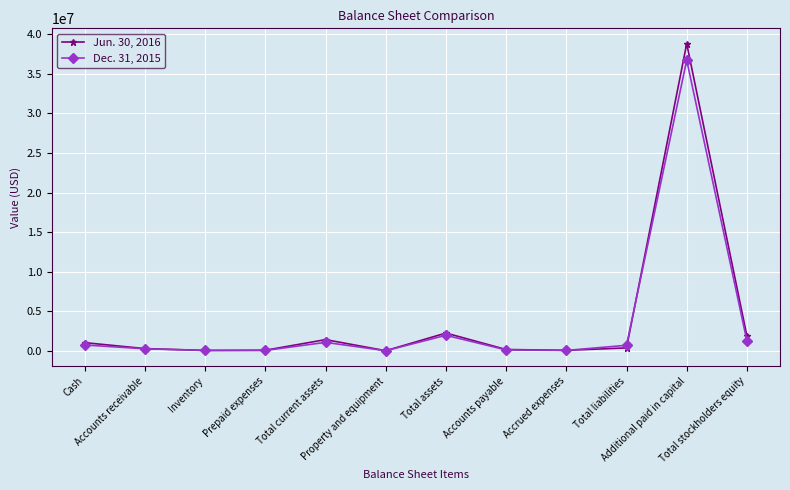

What are all the series names shown in the legend?

Jun. 30, 2016, Dec. 31, 2015